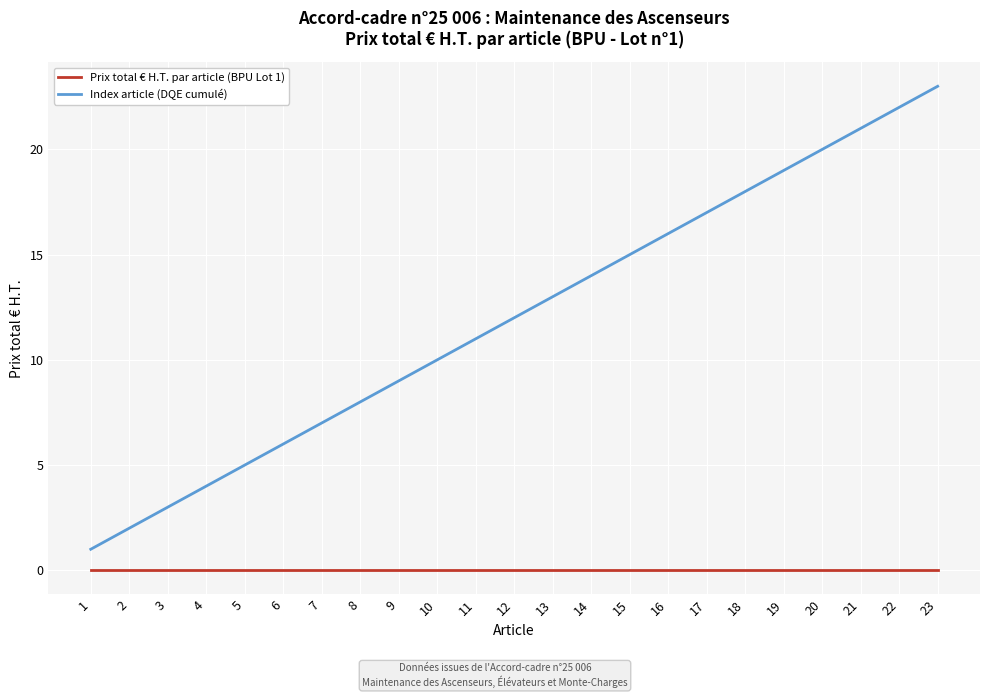

Which series has the largest total across all categories?

Index article (DQE cumulé)